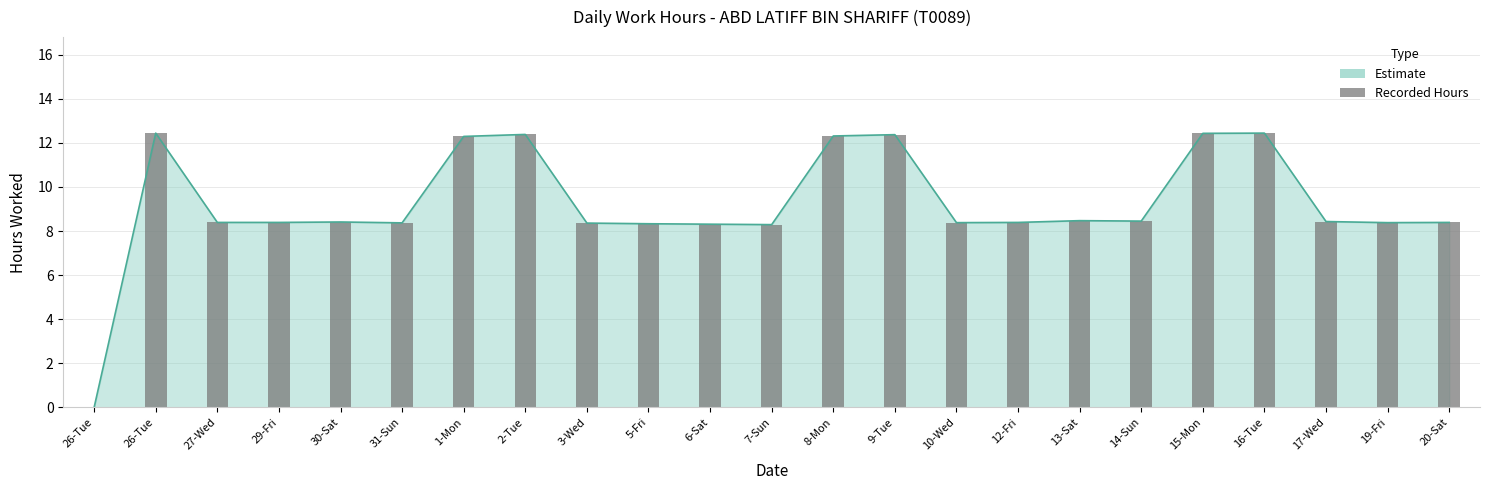

Which label corresponds to the smallest value in the chart?

26-Tue